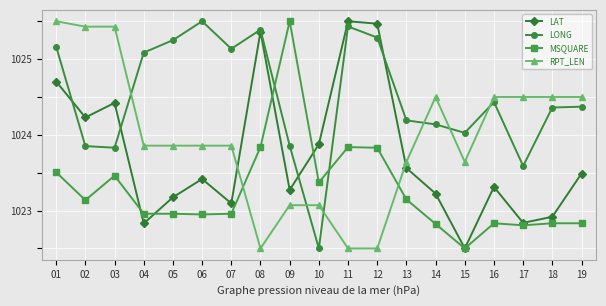

True or false: LONG has more than 0 points higher than both neighbors.

True